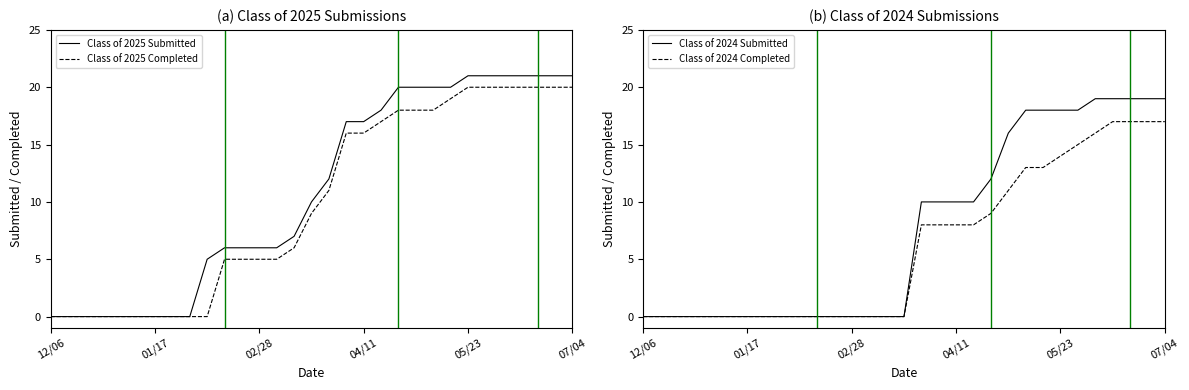

How many lines are shown in the chart?

4